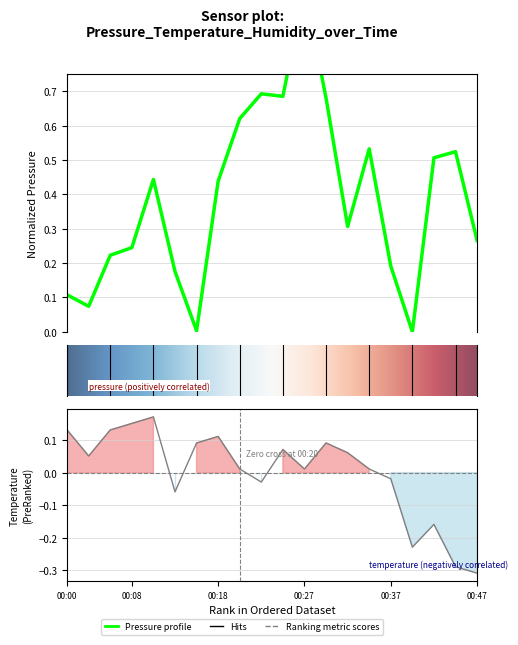

Is it true that pressure equals 0.1 at humidity?

False